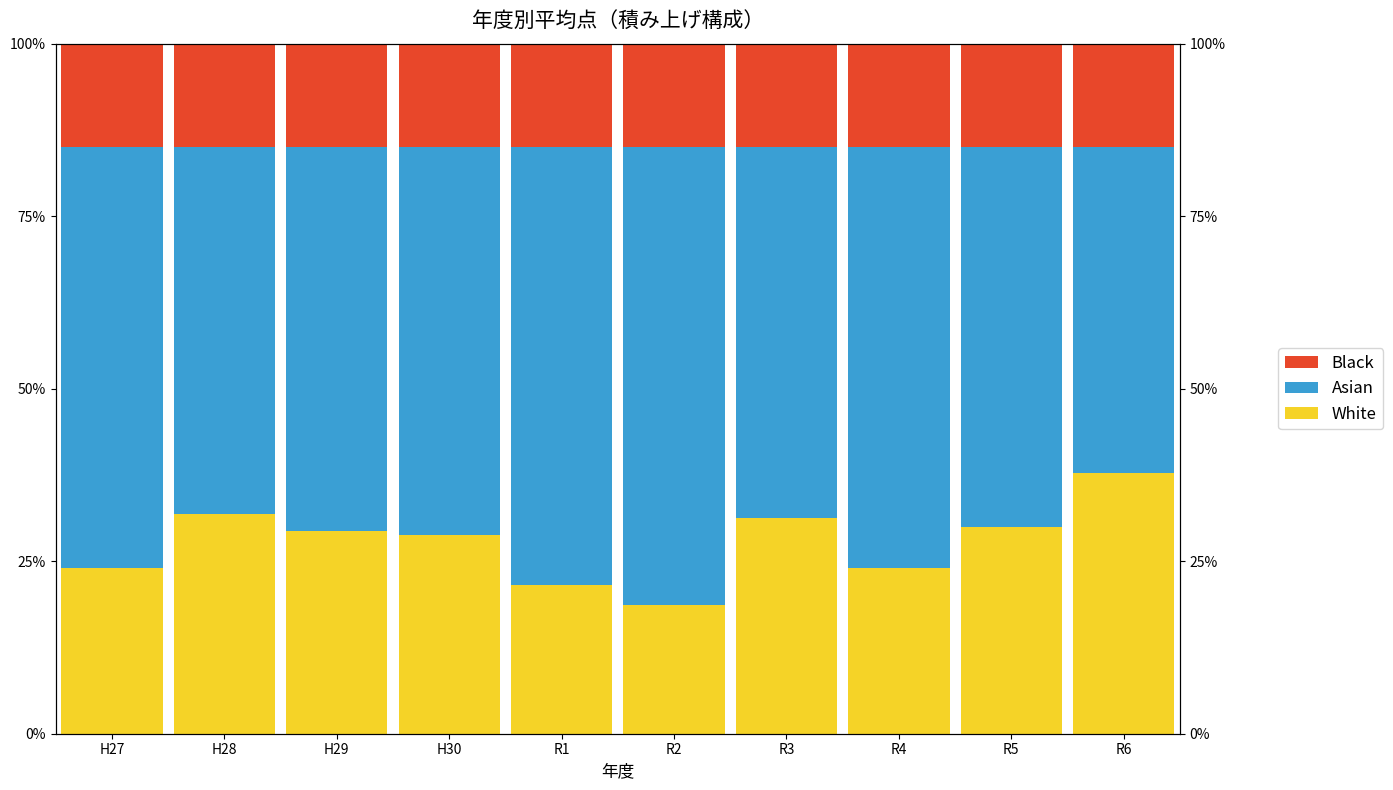

Where does the Asian series first go above 56?

H27